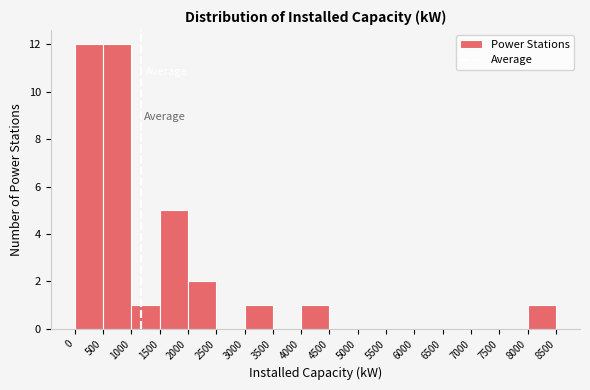

How tall is the bar that spans 500 to 1000 on the x-axis? The values are not printed on the chart, so give them approximately, as read against the axis.

12